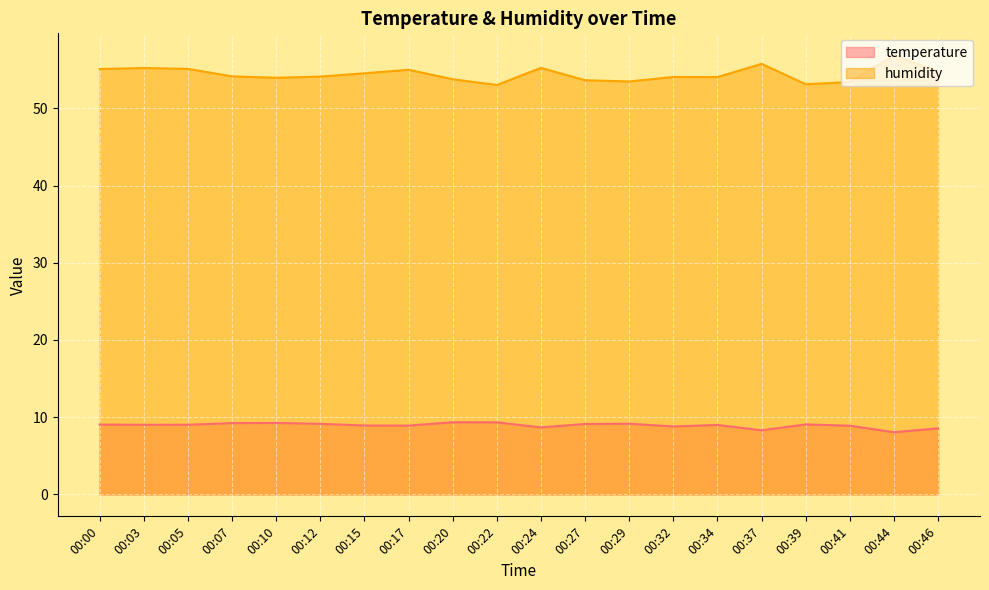

Where is the first local maximum for temperature?

00:10